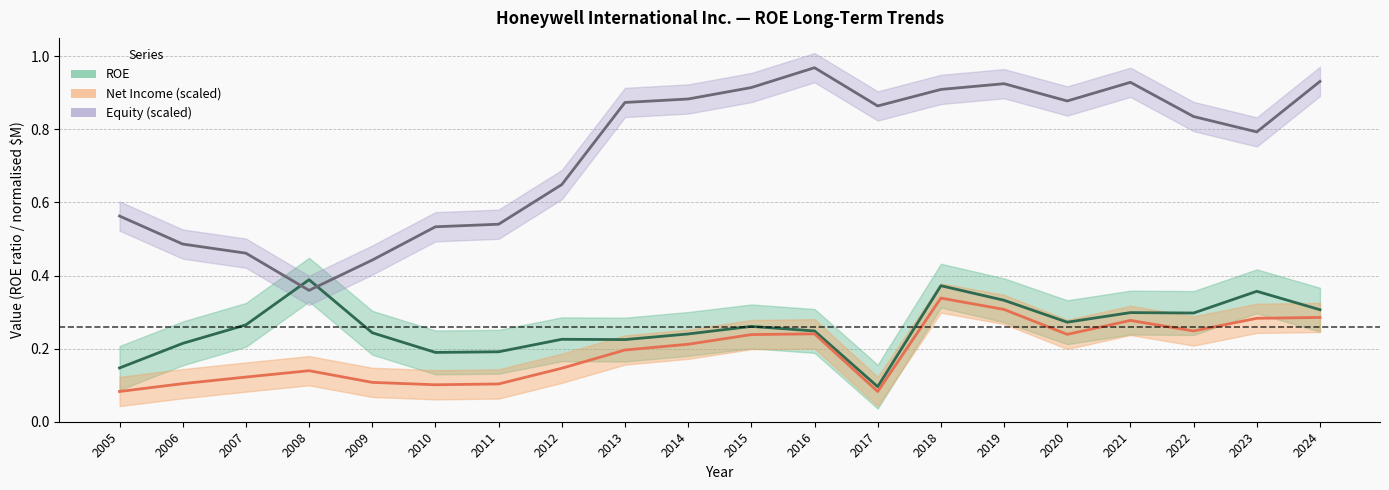

How many lines are shown in the chart?

3